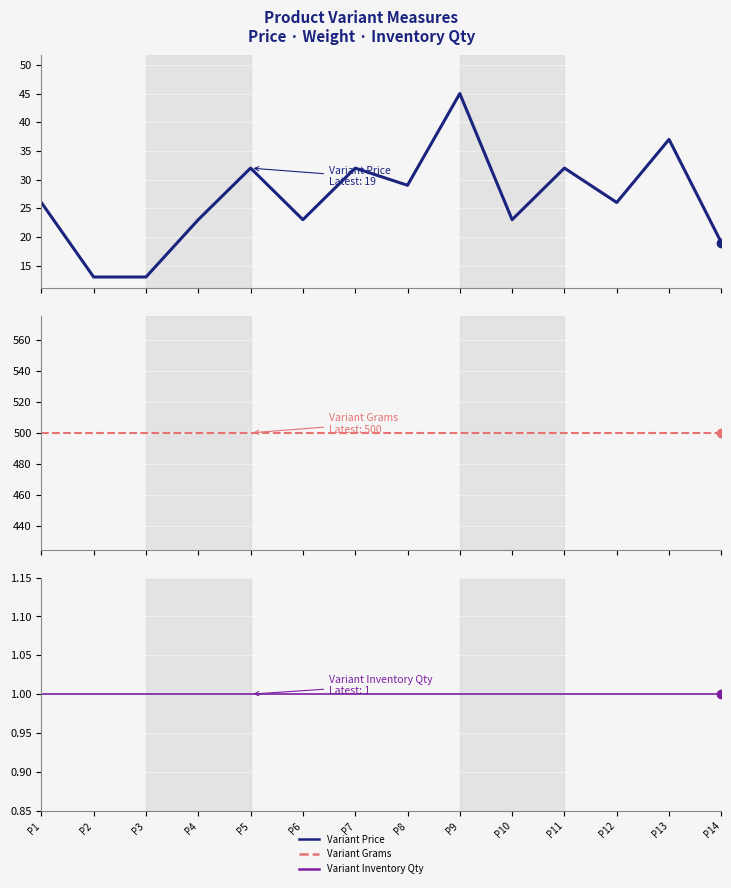

What is the highest value of the Variant Grams series?

500